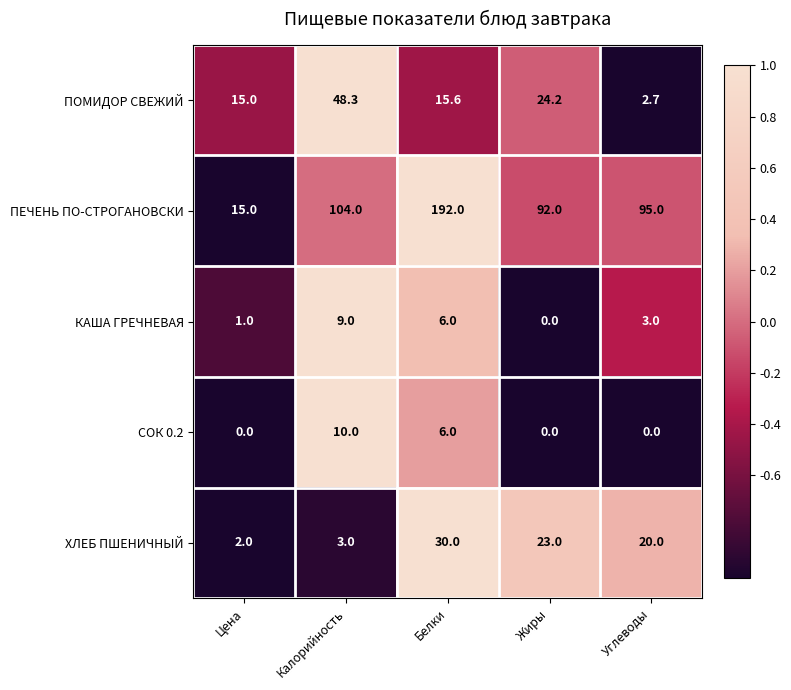

What is the spread (max minus min) of values at Белки?

186.0